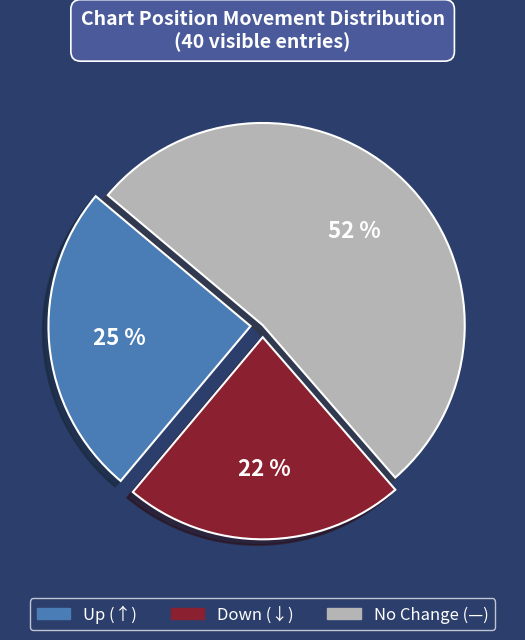

To the nearest percent, what is the average slice percentage?

33%